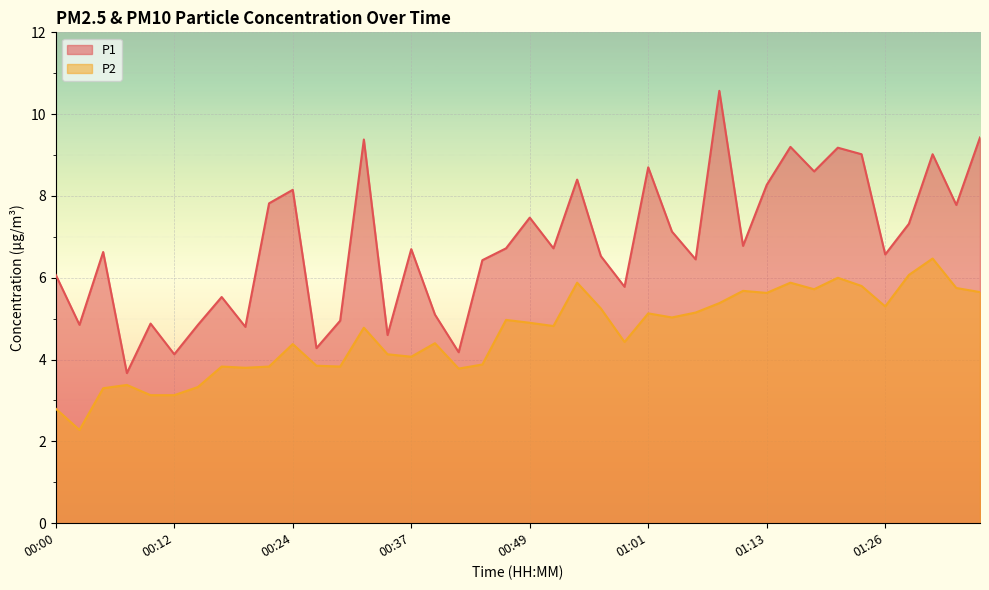

The value of P2 at 01:01 is 5.1. True or false?

True